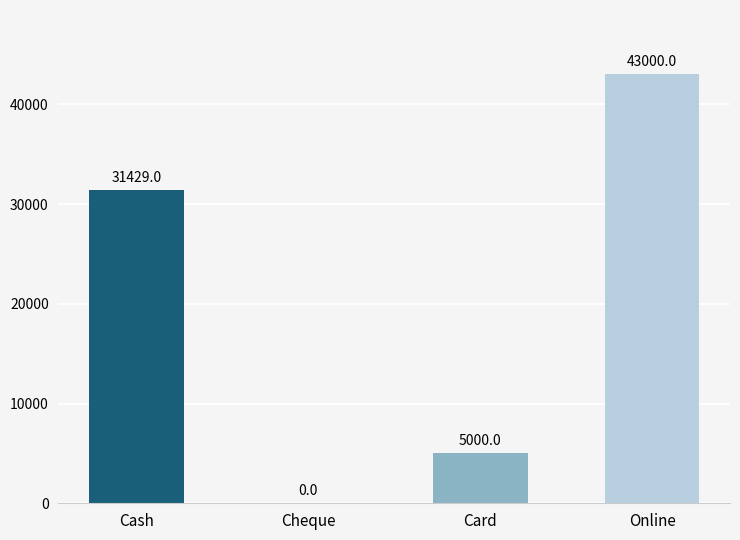

What is the change in value from Cash to Card?

-26429